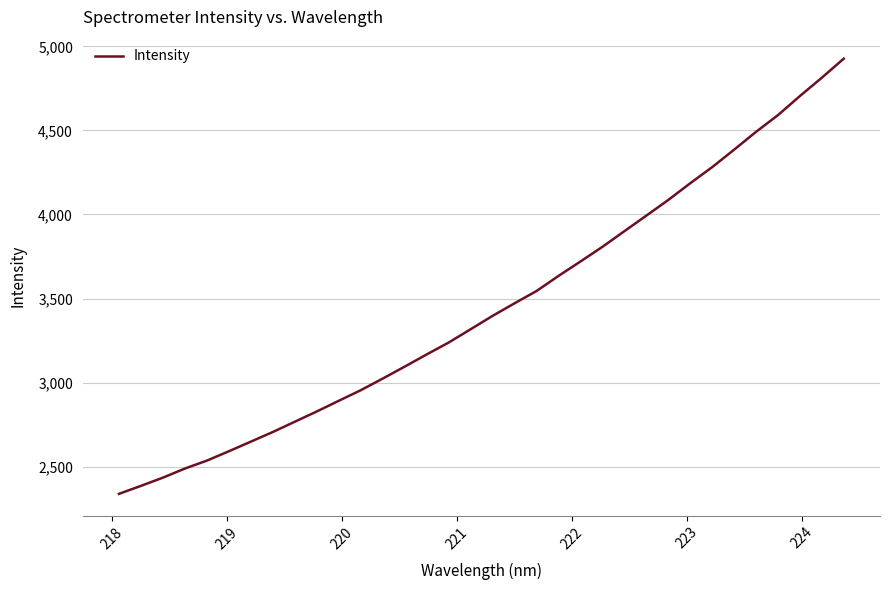

What is the minimum value shown in the chart?

2337.6